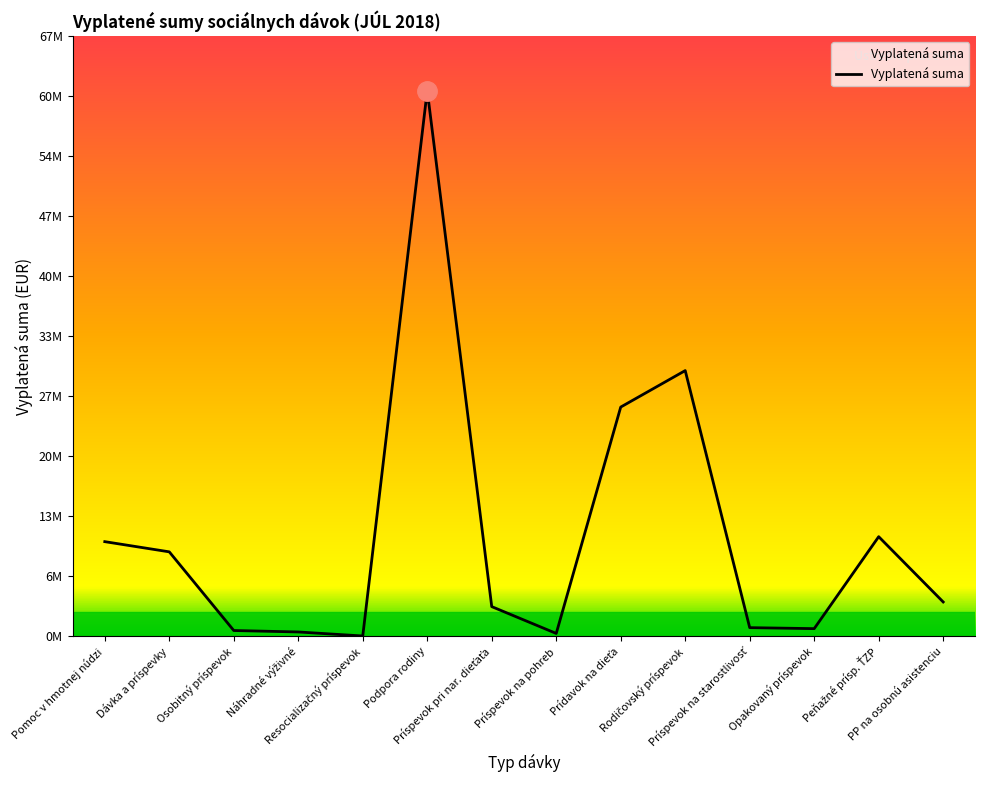

What is the average value?

11380042.1